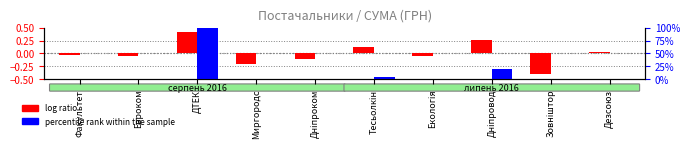

At how many categories does at least one series exceed 29?

1